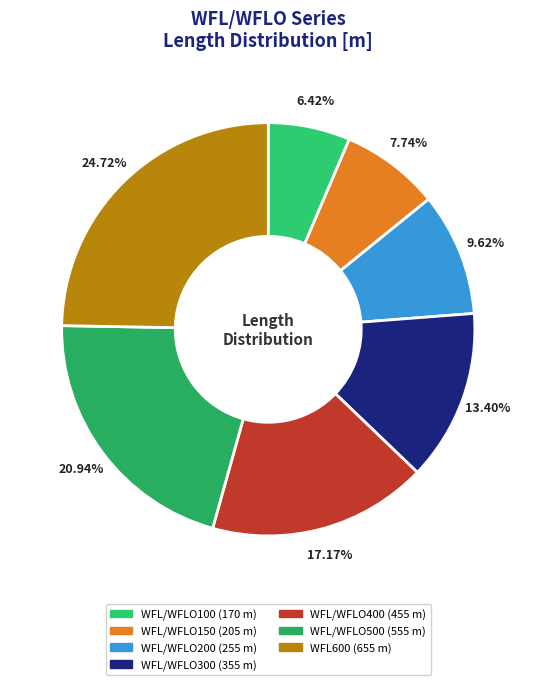

What is the change in value from WFL/WFLO100 to WFL/WFLO400?

+285